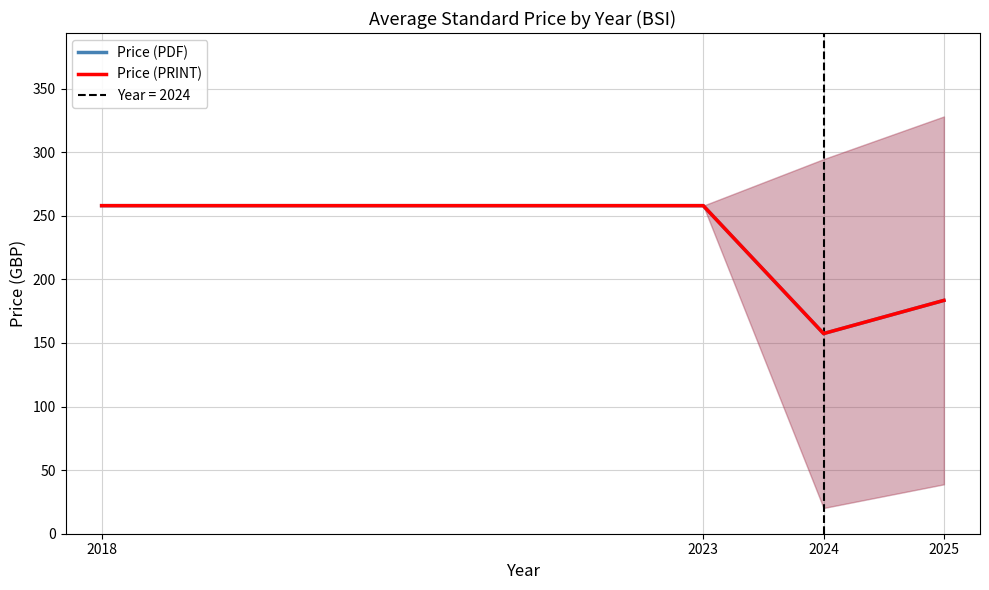

Which series has the widest spread of values?

Price (PDF)